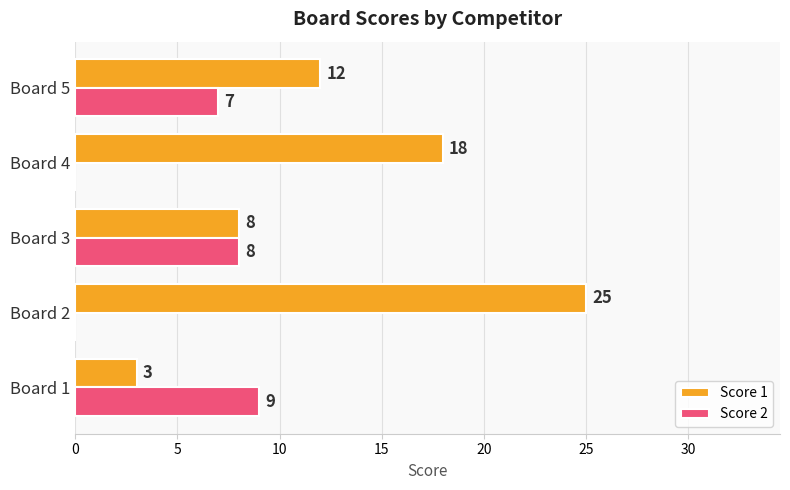

Is the value of Score 2 at Board 1 greater than the value of Score 1 at Board 1?

Yes